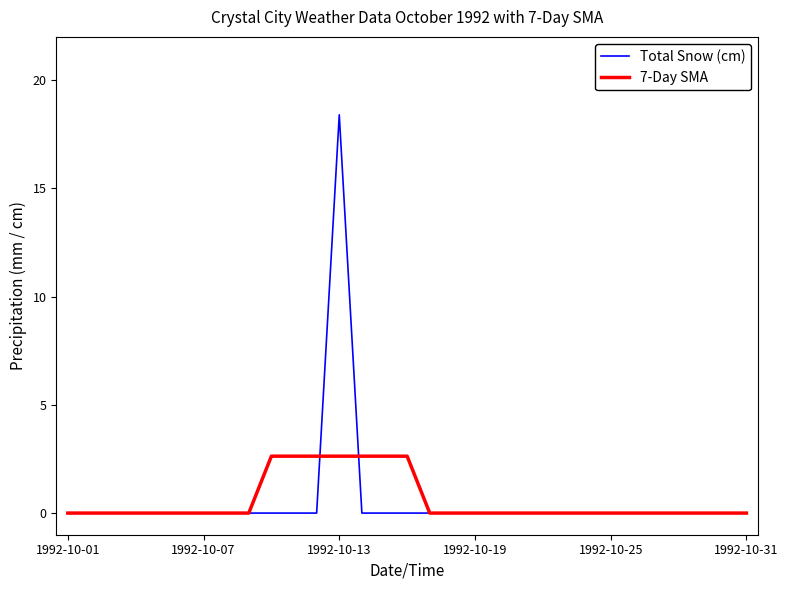

What is the greatest value displayed?

18.4